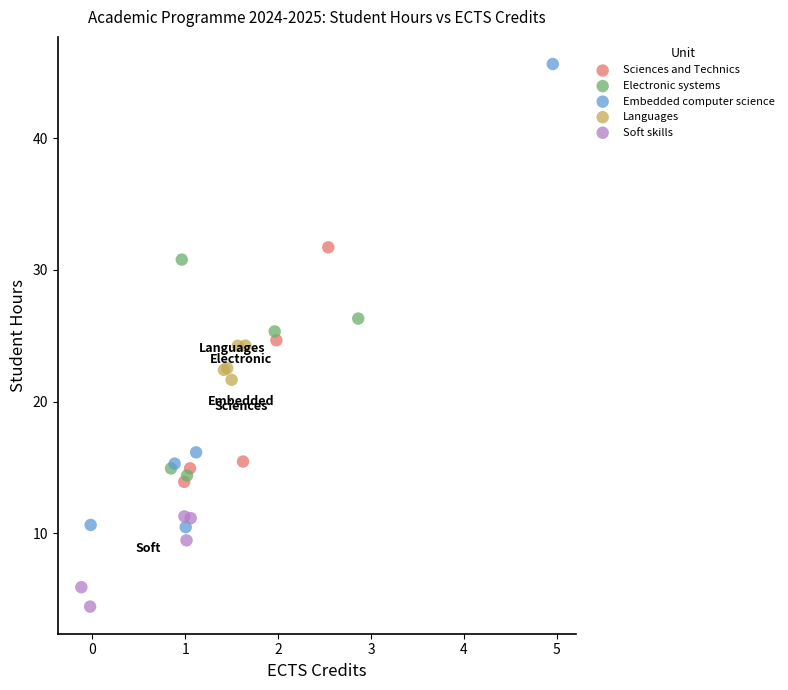

Which series contains the highest Y value?

Embedded computer science